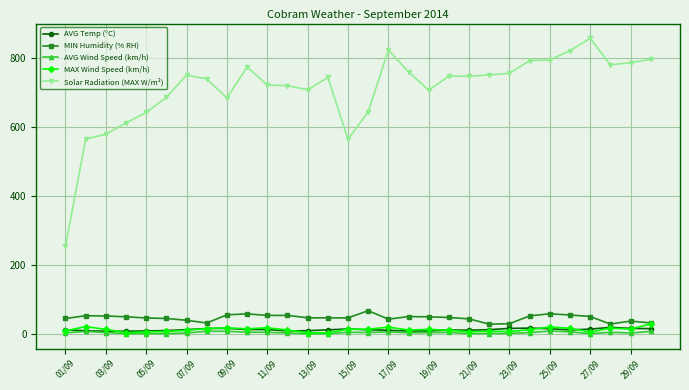

What is the value of the Solar Radiation (MAX W/m²) point at the 11th from the left?

721.4